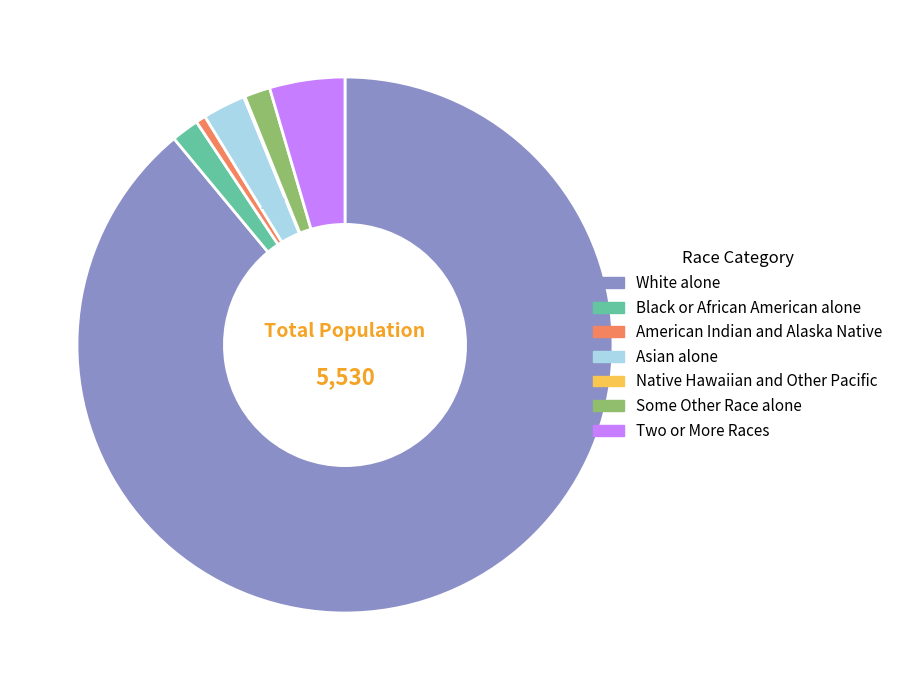

To the nearest percent, what percentage of the pie is Some Other Race alone?

2%